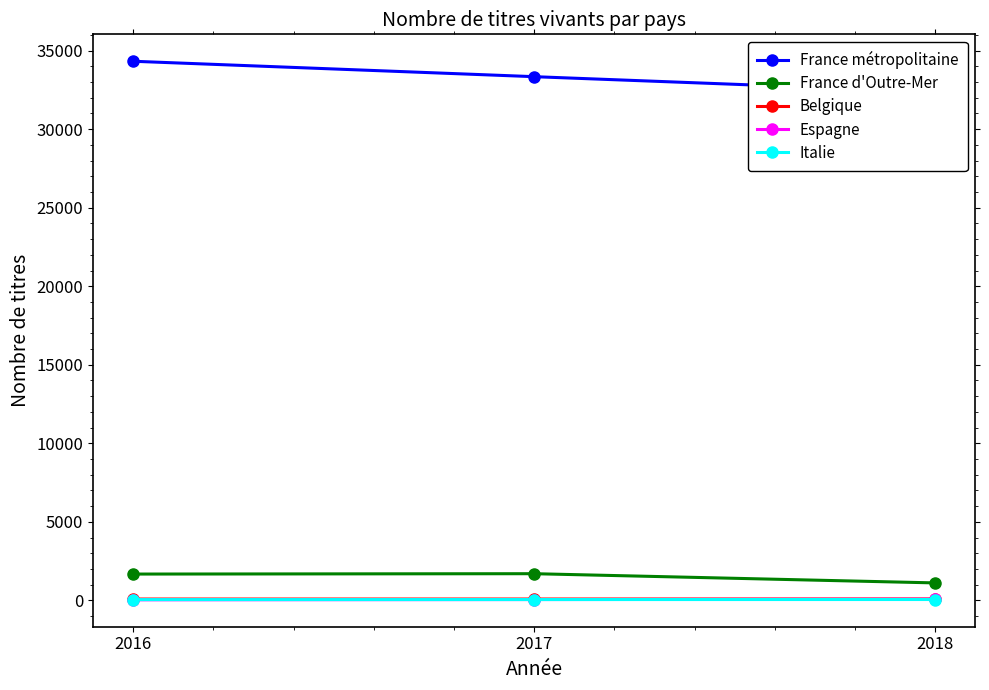

Reading left to right, what are all the values shown in this chart?

France métropolitaine: 34319	33338	32368
France d'Outre-Mer: 1679	1702	1116
Belgique: 88	89	93
Espagne: 41	57	76
Italie: 53	56	59